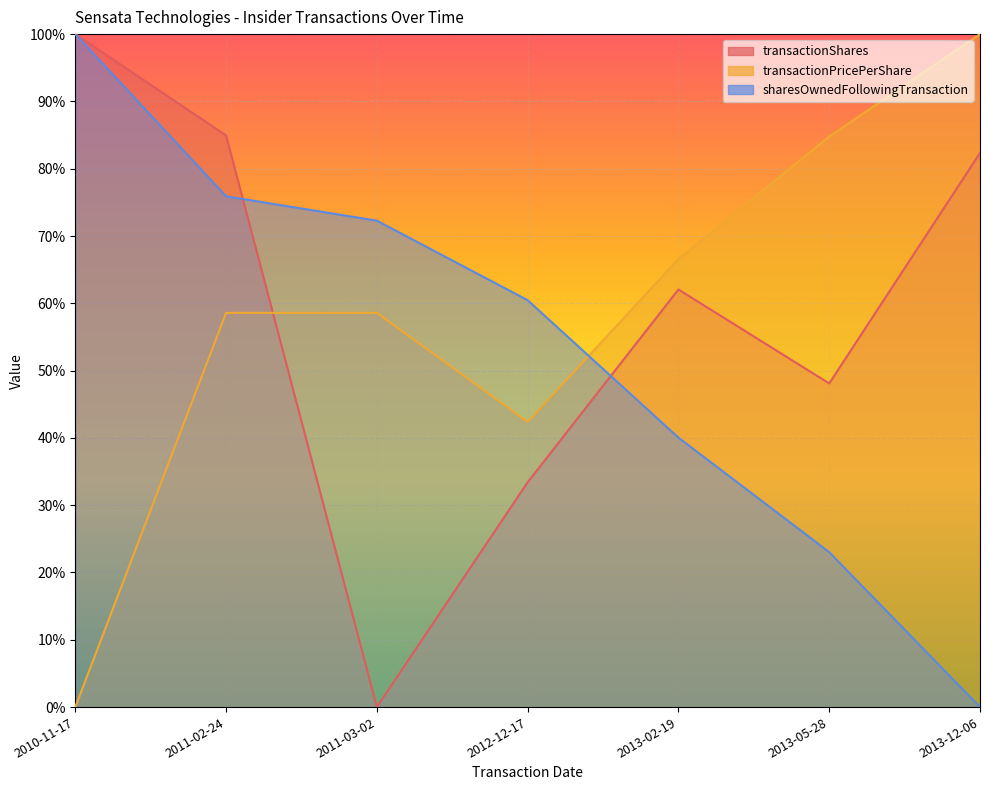

Count the number of data series in this chart.

3